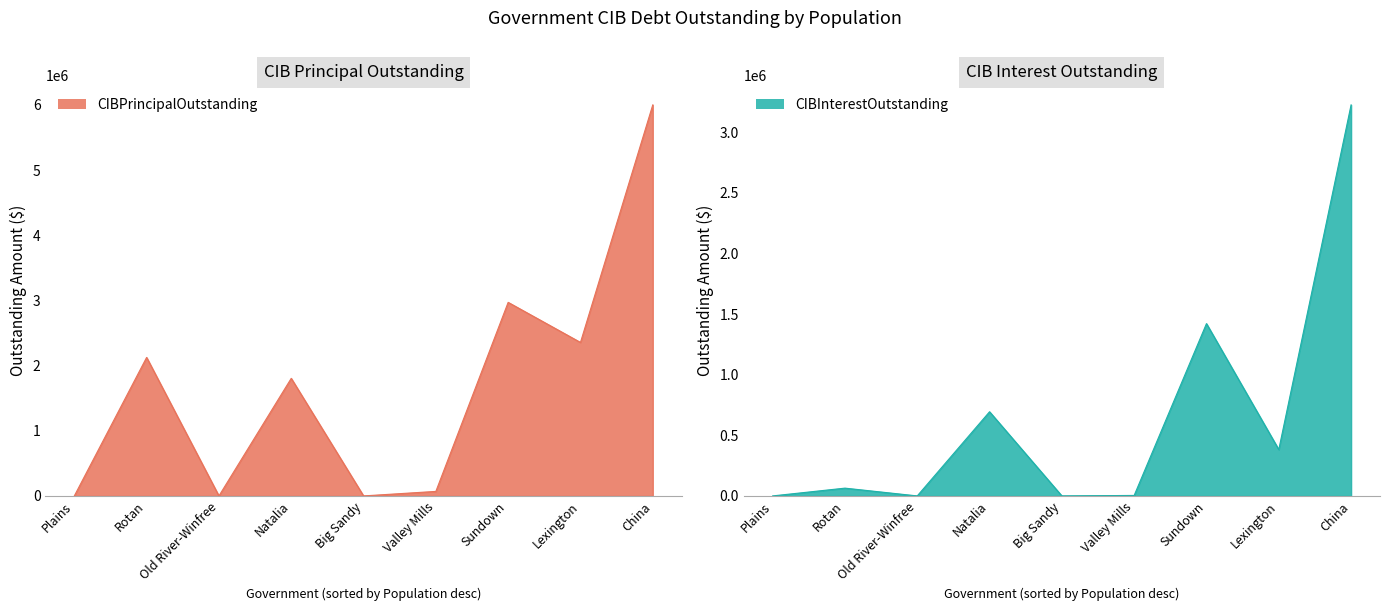

What is the spread (max minus min) of values at Valley Mills?

65338.3